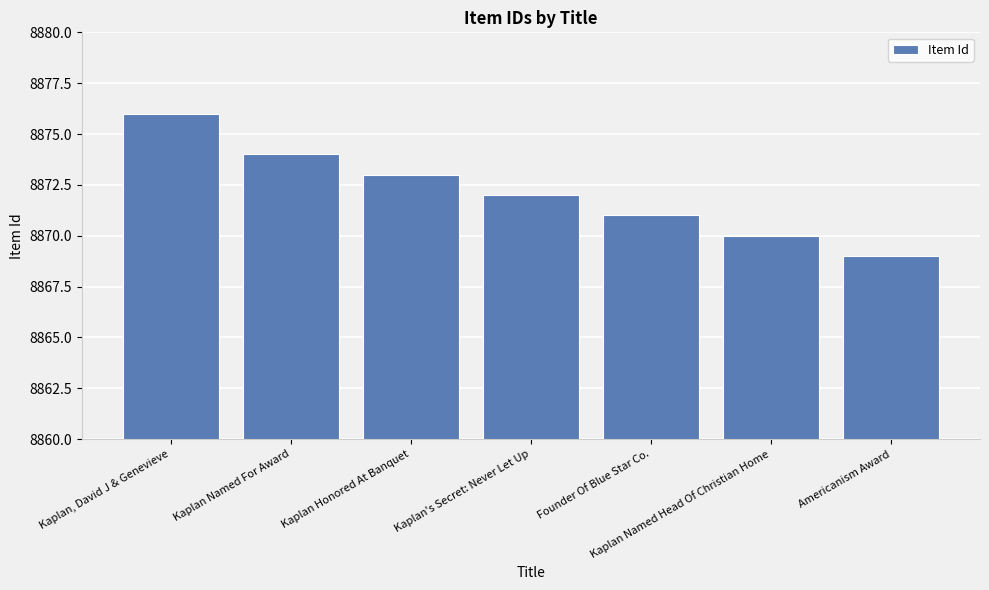

At which label is the value closest to 8872?

Kaplan's Secret: Never Let Up